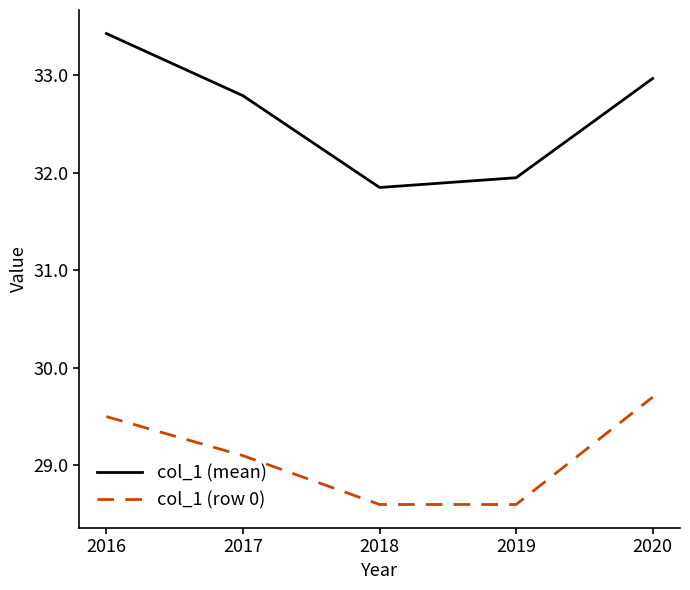

What is the sum of the col_1 (mean) values at 2016 and 2019?

65.4